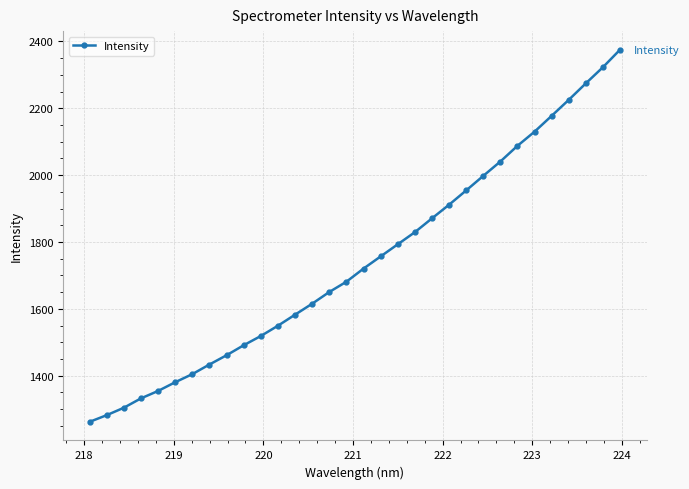

What is the greatest value displayed?

2375.1